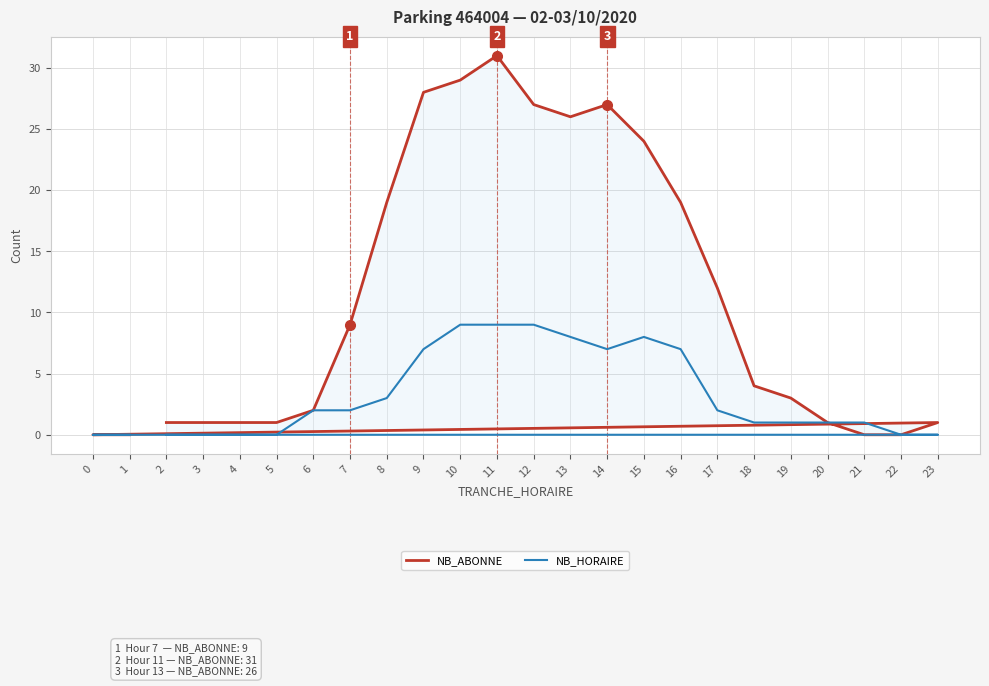

Where does the NB_HORAIRE series first go above 2?

8